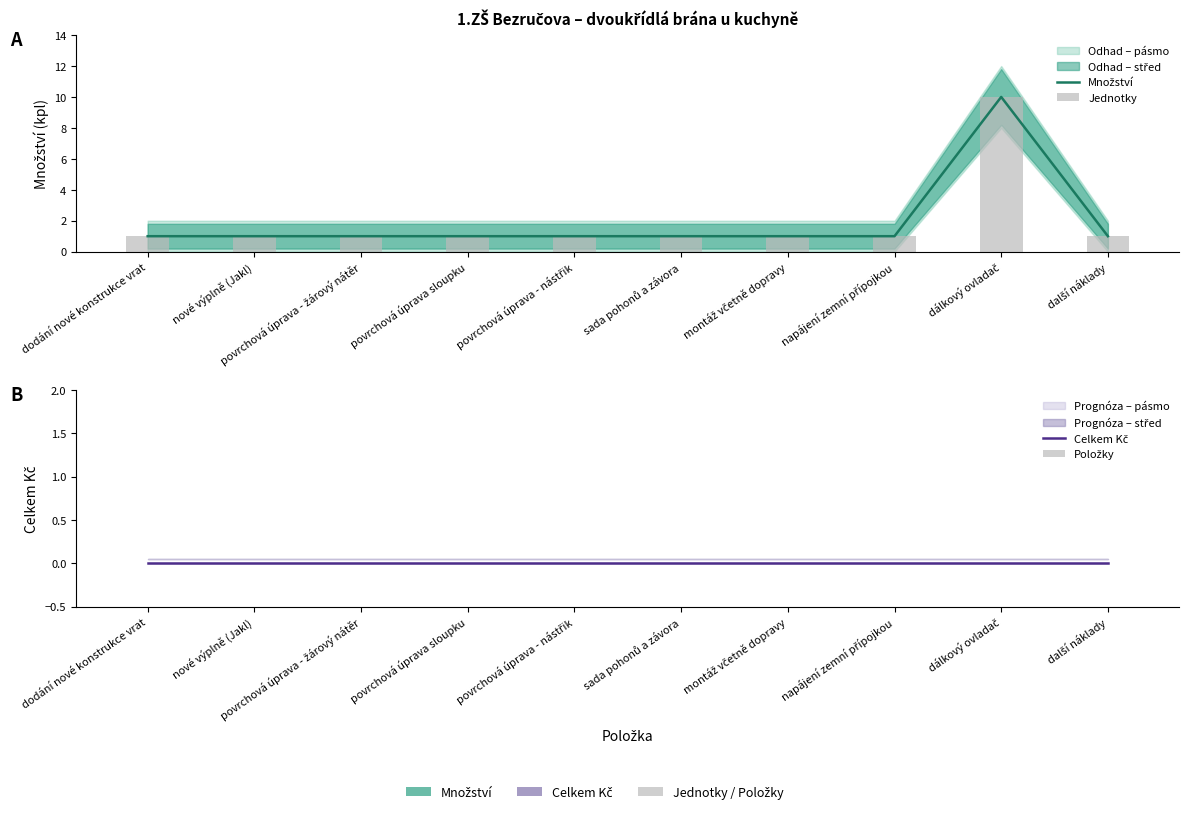

What is the maximum value for Jednotky?

10